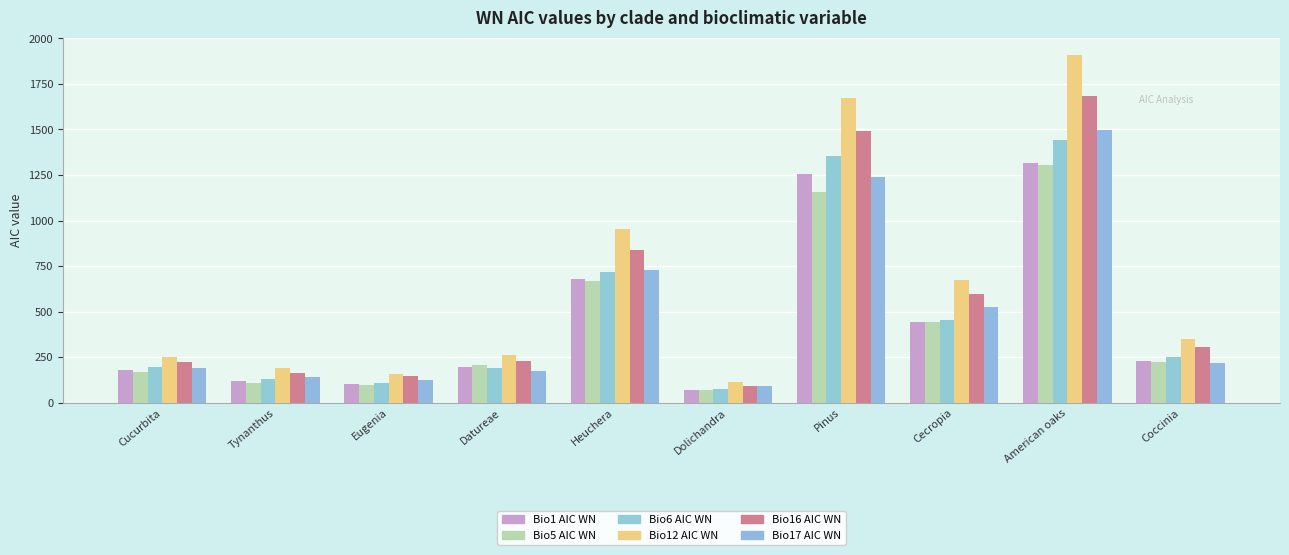

Rank the series by their maximum value, from highest to lowest.

Bio12 AIC WN, Bio16 AIC WN, Bio17 AIC WN, Bio6 AIC WN, Bio1 AIC WN, Bio5 AIC WN